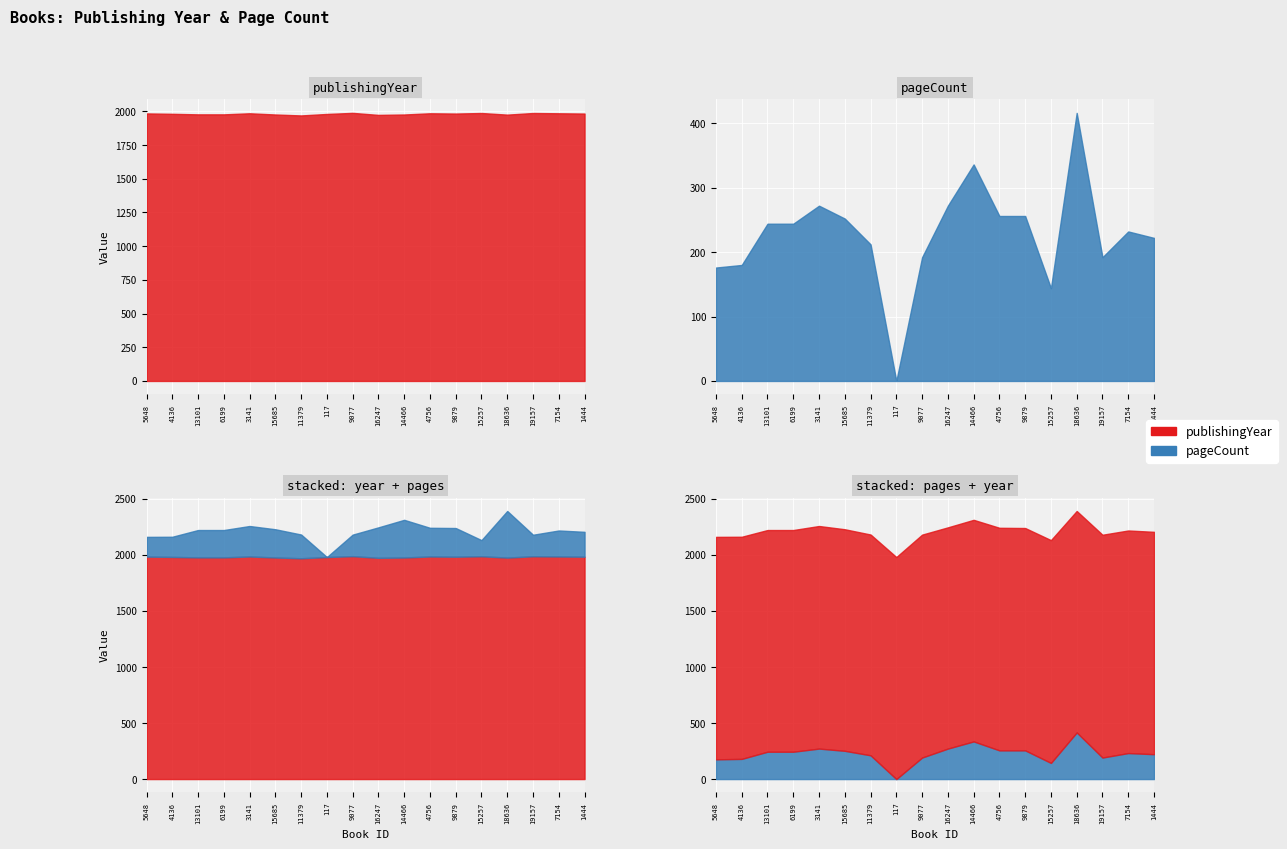

List the series in order of their peak value, highest first.

publishingYear, pageCount